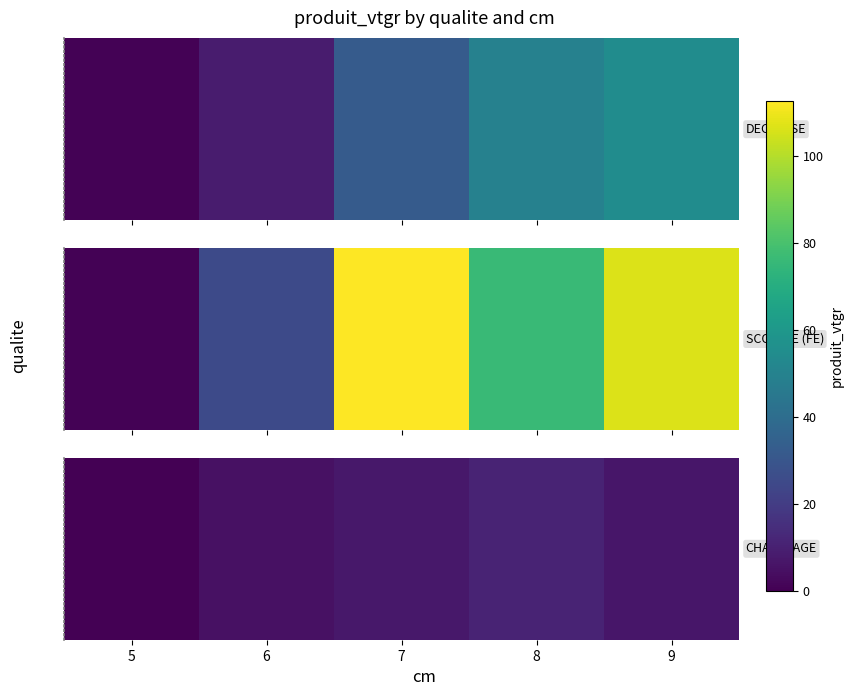

At which category does the chart reach its peak across all series?

8